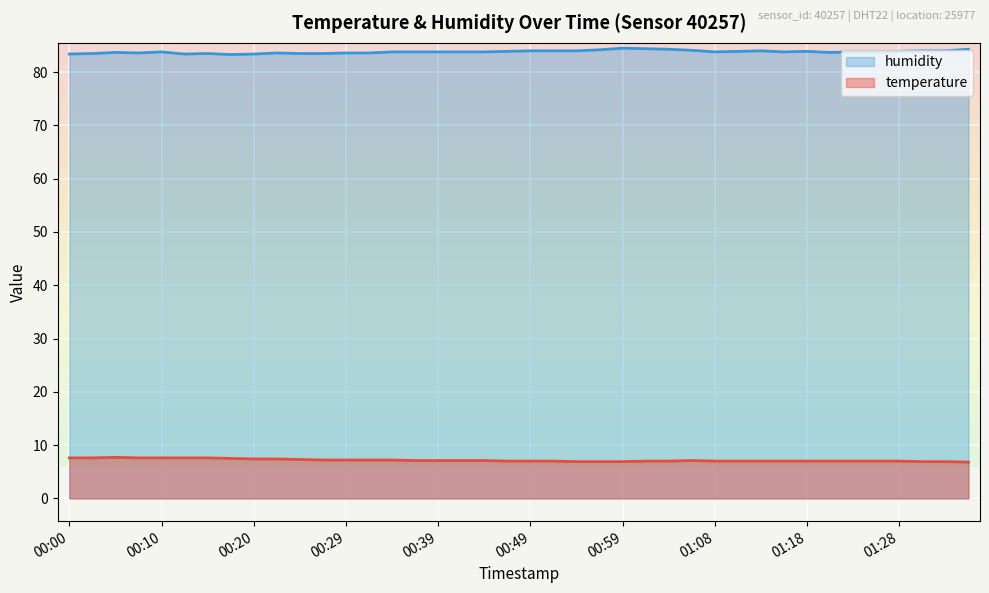

What is the sum of the temperature values at 01:16 and 01:25?

14.0